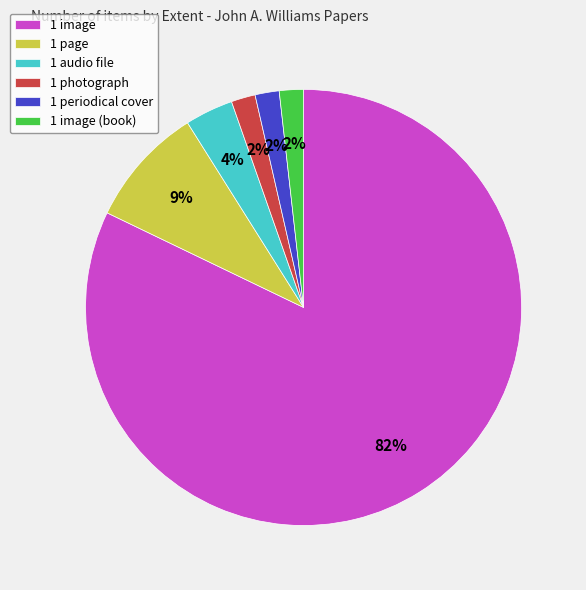

Does any single category account for the majority?

Yes